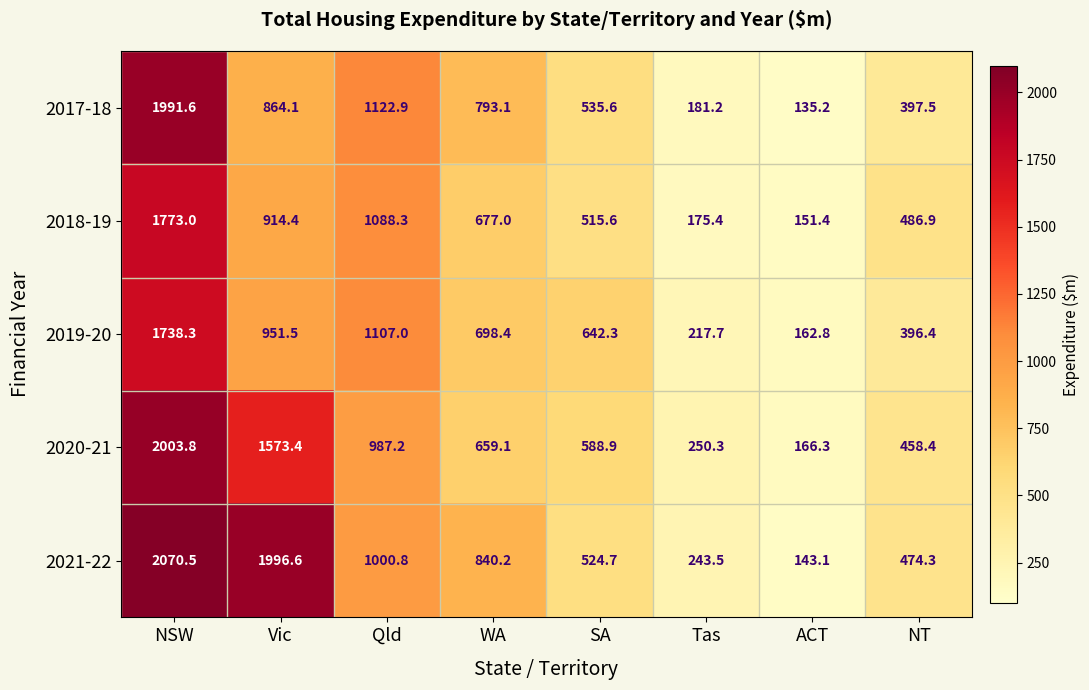

Which category has the lowest value across all series?

ACT